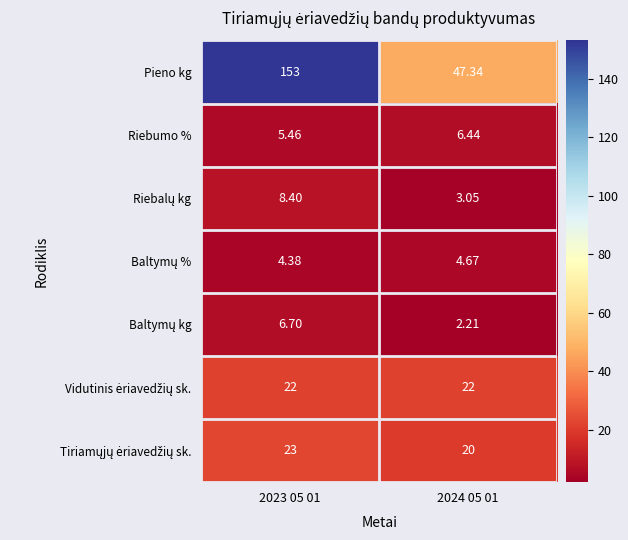

Which series has the largest range (max minus min)?

Pieno kg